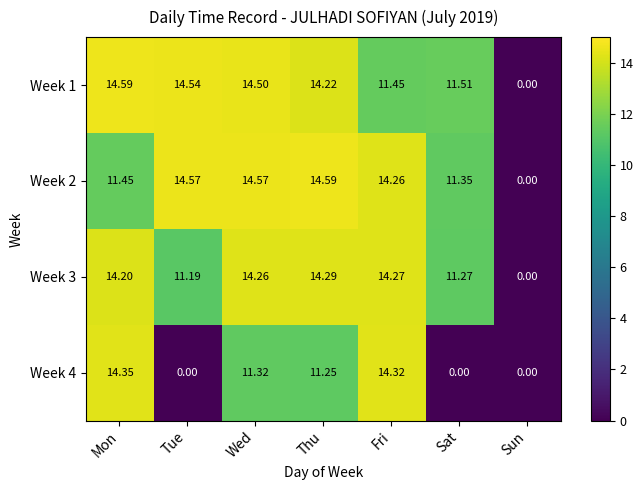

At which label is Week 4 closest to 7?

Thu